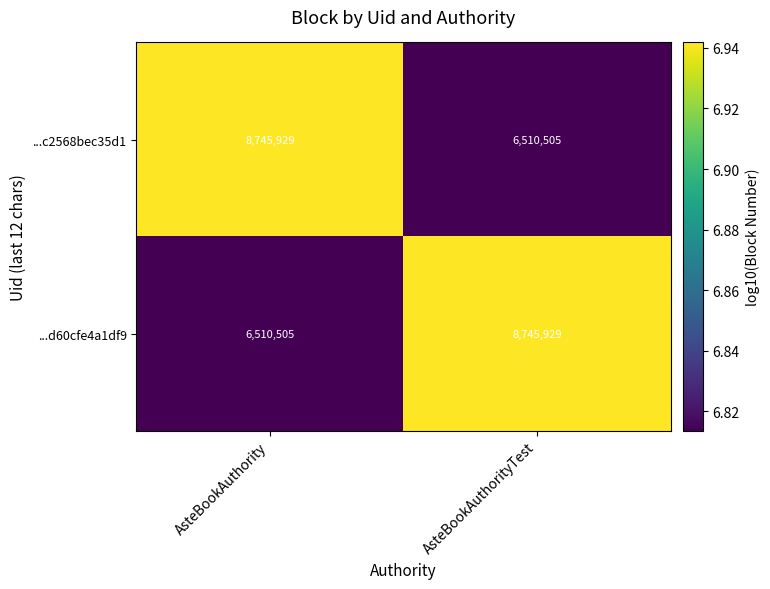

At AsteBookAuthority, list the series in order from smallest to largest.

...d60cfe4a1df9, ...c2568bec35d1